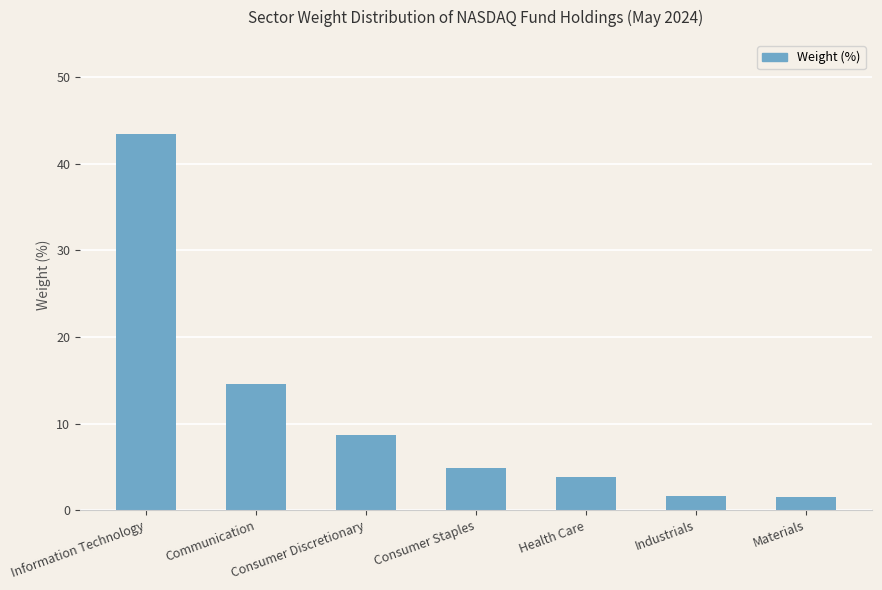

What is the value of the 6th bar from the left?

1.7